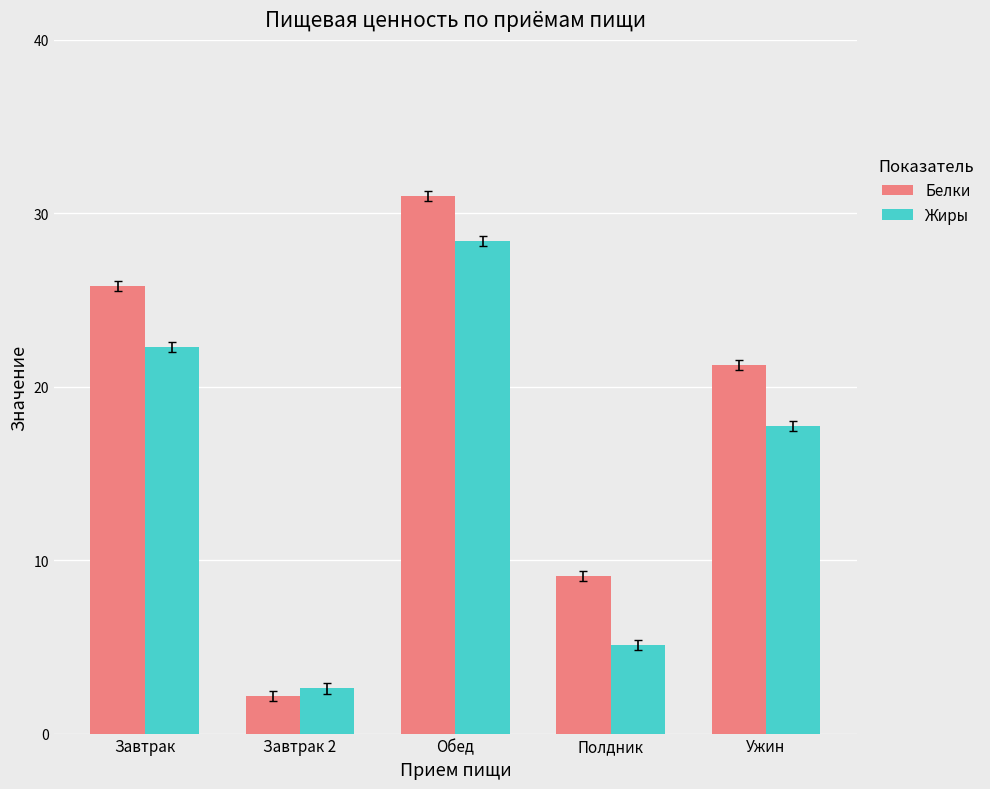

What is the average value of the Жиры series?

15.2